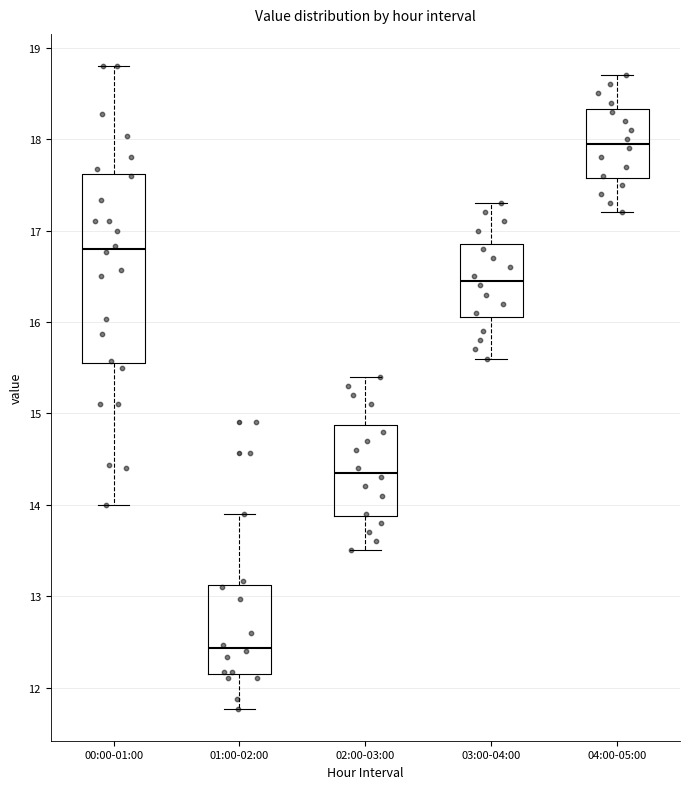

Reading left to right, read every box against the y-axis: the position of its median line, the range the box covers, and the ends of its whiskers. The values are not printed on the chart, so give them approximately, as read against the axis.

00:00-01:00: median 16.8, box 15.6 to 17.6, whiskers 14.0 to 18.8
01:00-02:00: median 12.4, box 12.2 to 13.1, whiskers 11.8 to 13.9
02:00-03:00: median 14.4, box 13.9 to 14.9, whiskers 13.5 to 15.4
03:00-04:00: median 16.5, box 16.1 to 16.9, whiskers 15.6 to 17.3
04:00-05:00: median 18.0, box 17.6 to 18.3, whiskers 17.2 to 18.7